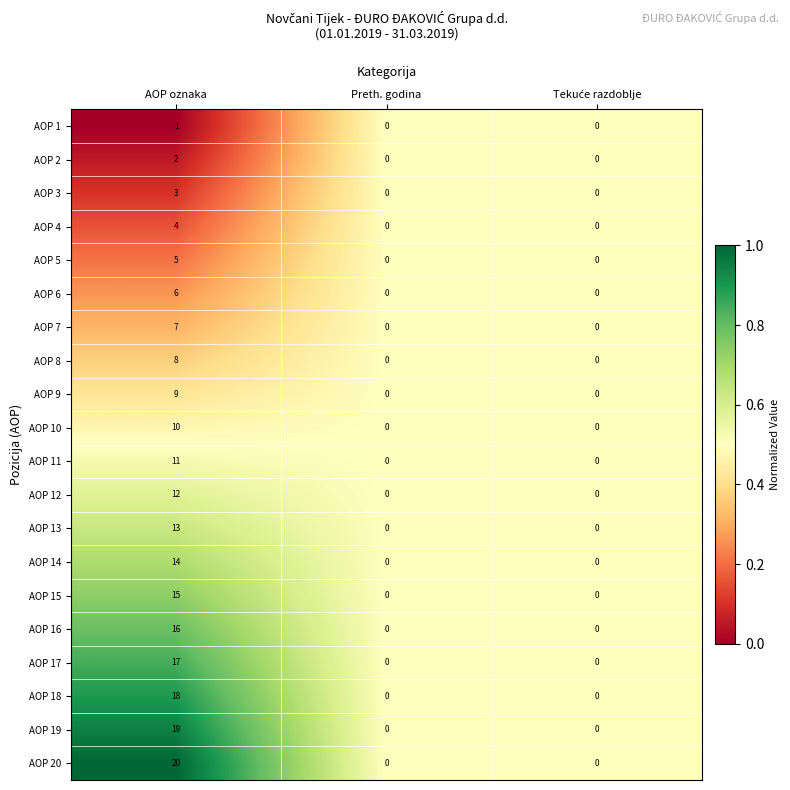

Which label corresponds to the largest value in the chart?

AOP oznaka